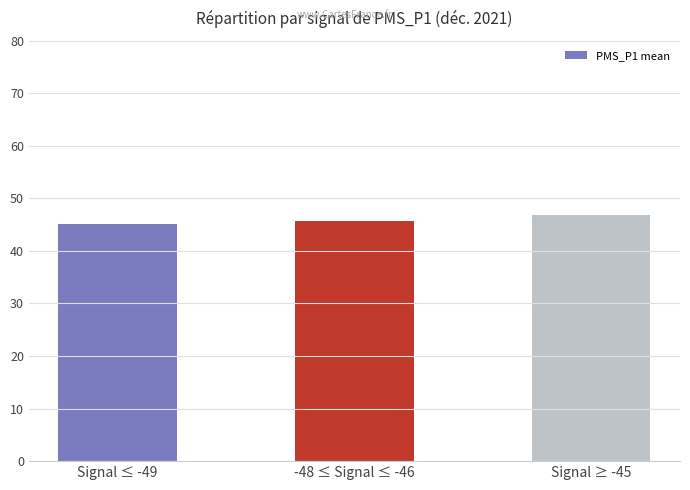

What is the label of the 2nd bar from the left?

-48 ≤ Signal ≤ -46